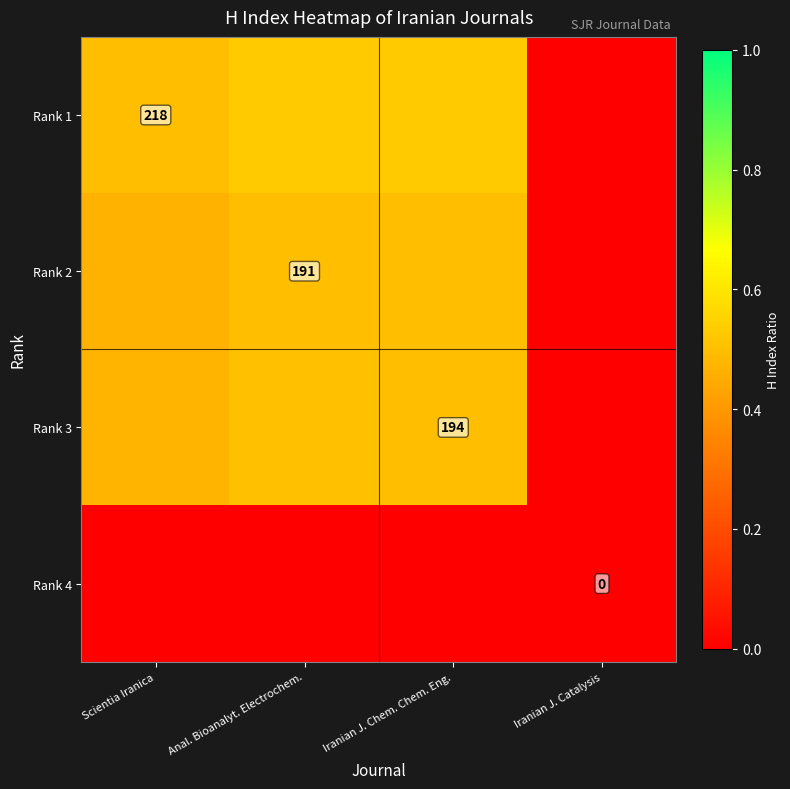

What is the average value of the Rank 3 series?

0.4